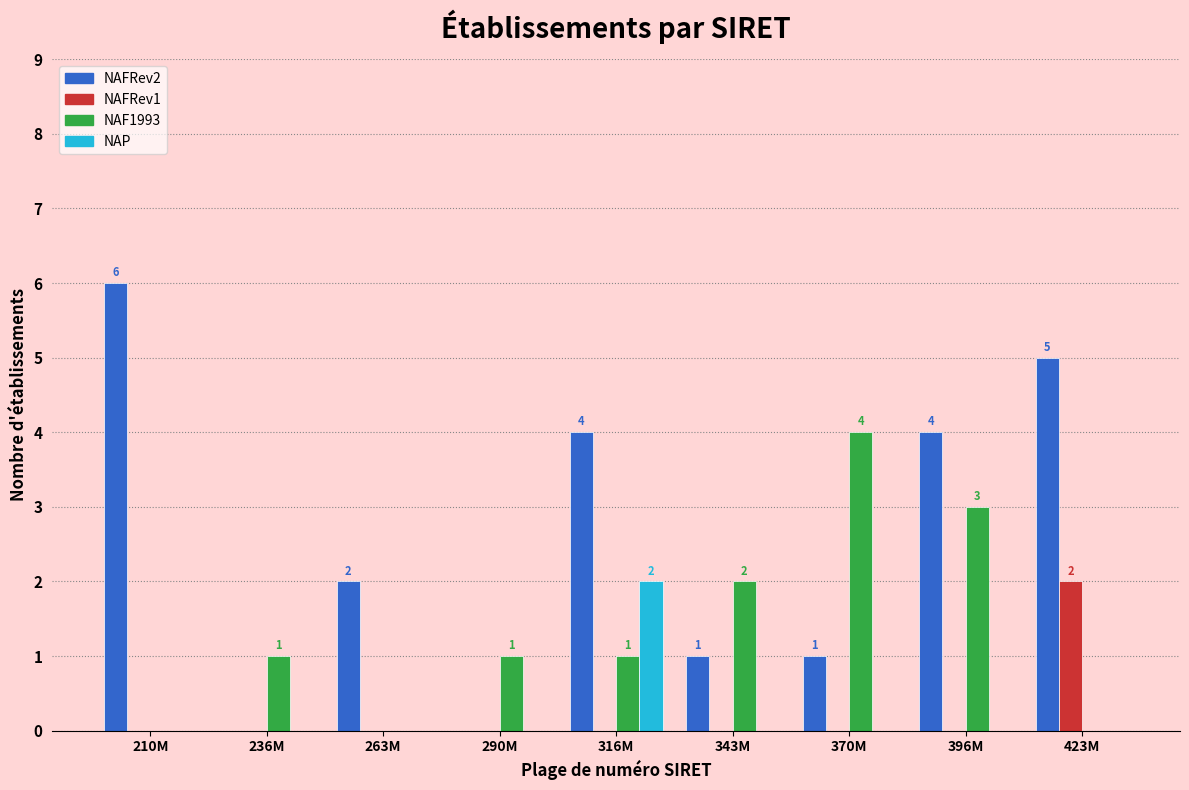

What is the approximate value of NAF1993 at 396M?

3